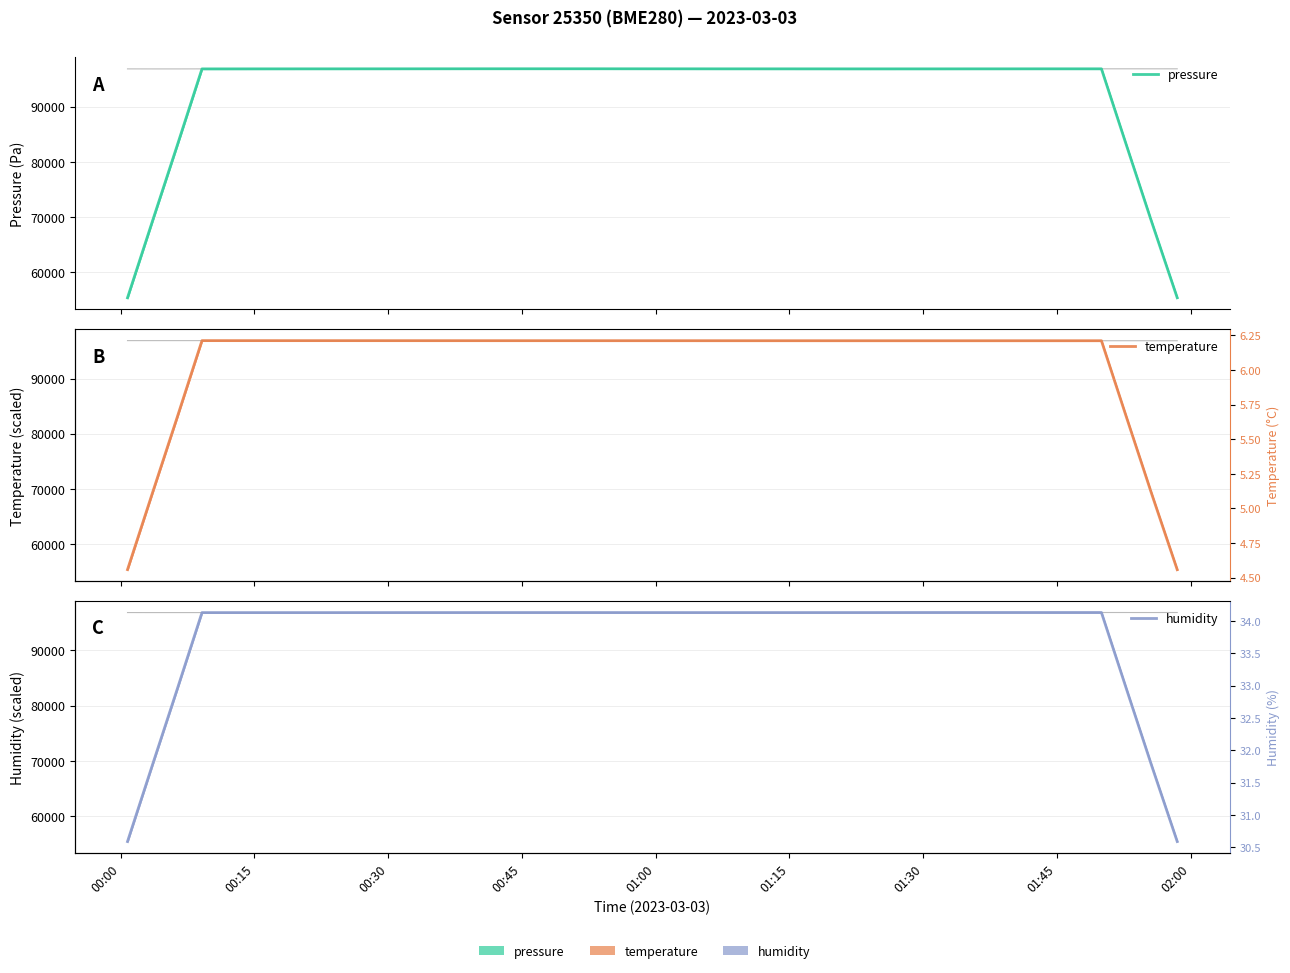

Rank the series by their average value, from lowest to highest.

temperature, humidity, pressure